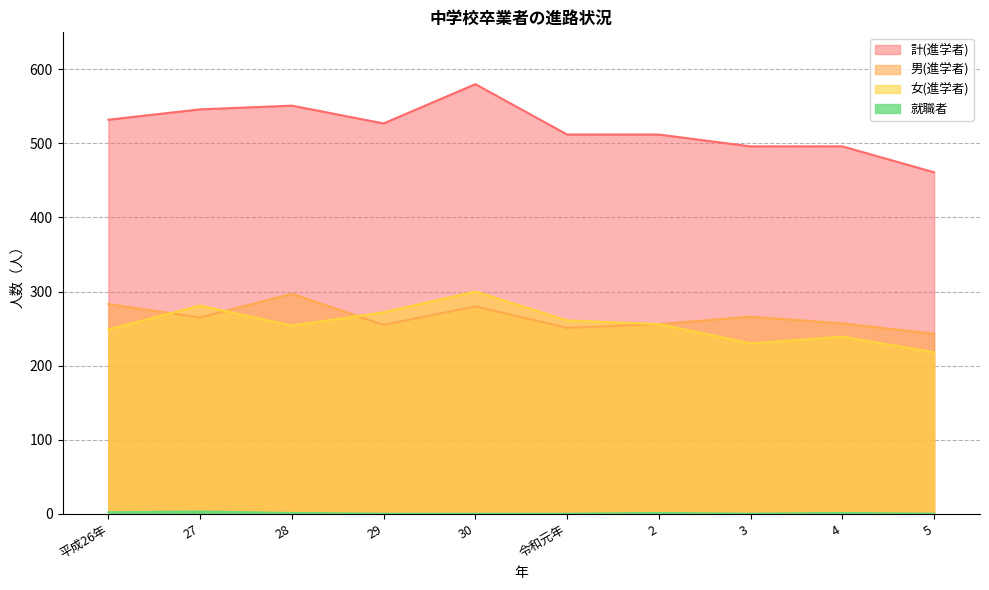

True or false: 就職者 and 男(進学者) intersect in this chart.

False